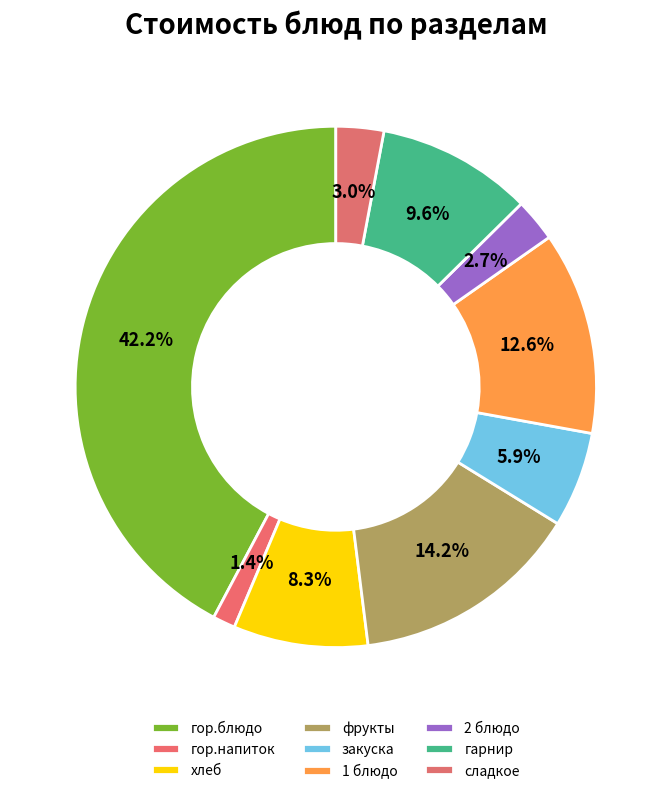

Combined, what portion of the pie is 2 блюдо and гарнир?

12.3%